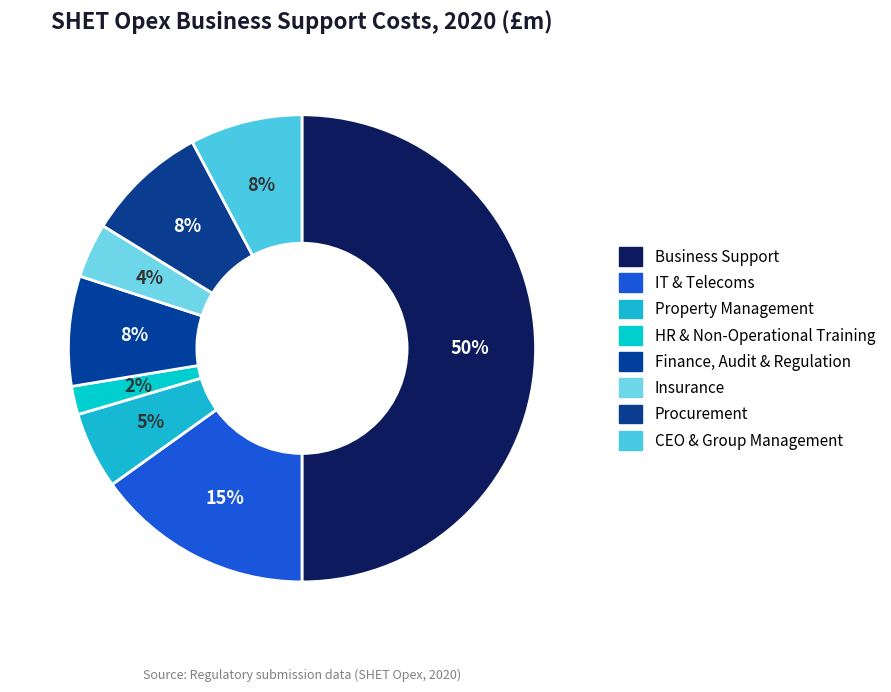

Is there any slice that represents more than half of the pie?

No